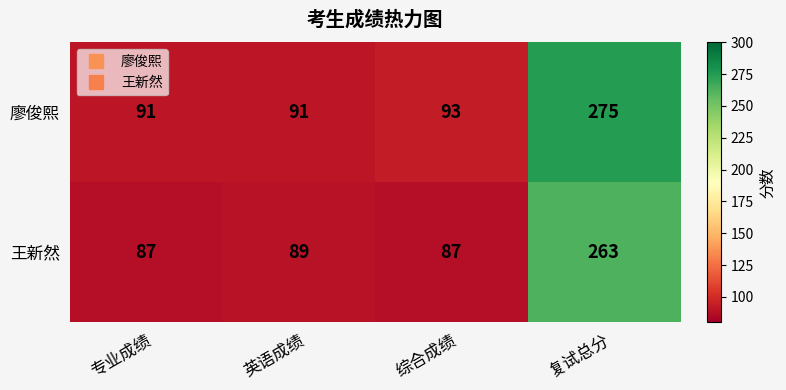

Which series changed the most between 英语成绩 and 复试总分?

廖俊熙